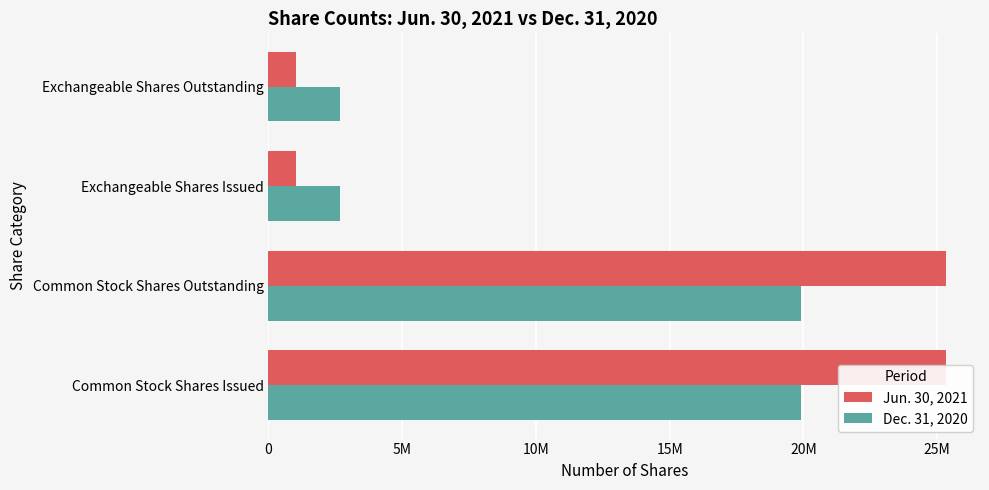

Are the bars horizontal?

Yes